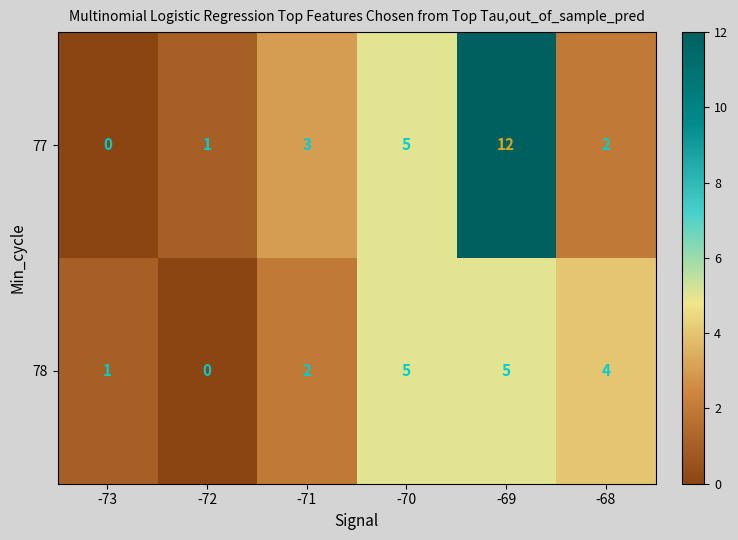

The value of 77 at -69 is 12. True or false?

True